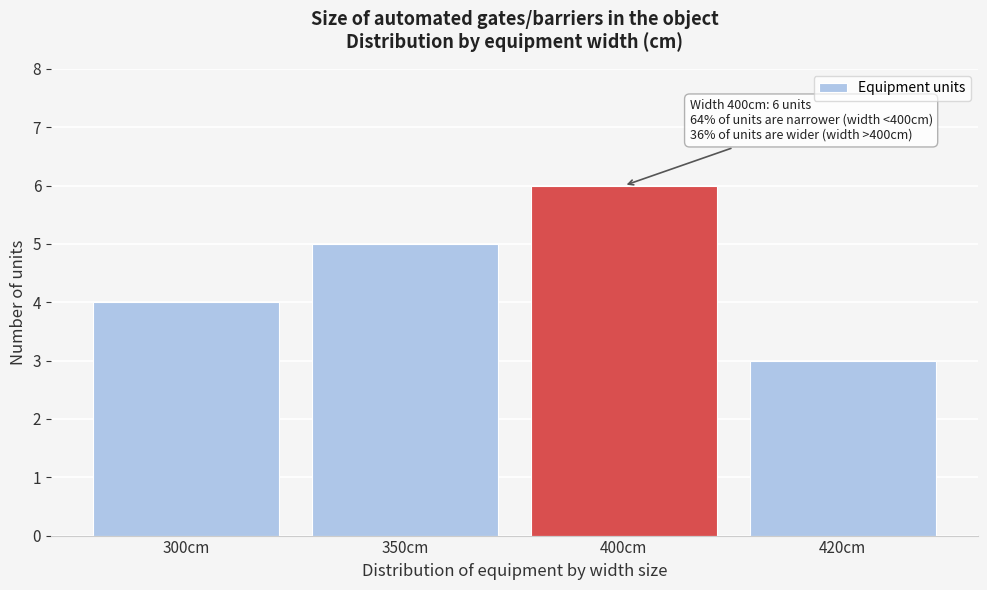

Reading right to left, list all the values displayed in this chart.

420cm=3	400cm=6	350cm=5	300cm=4